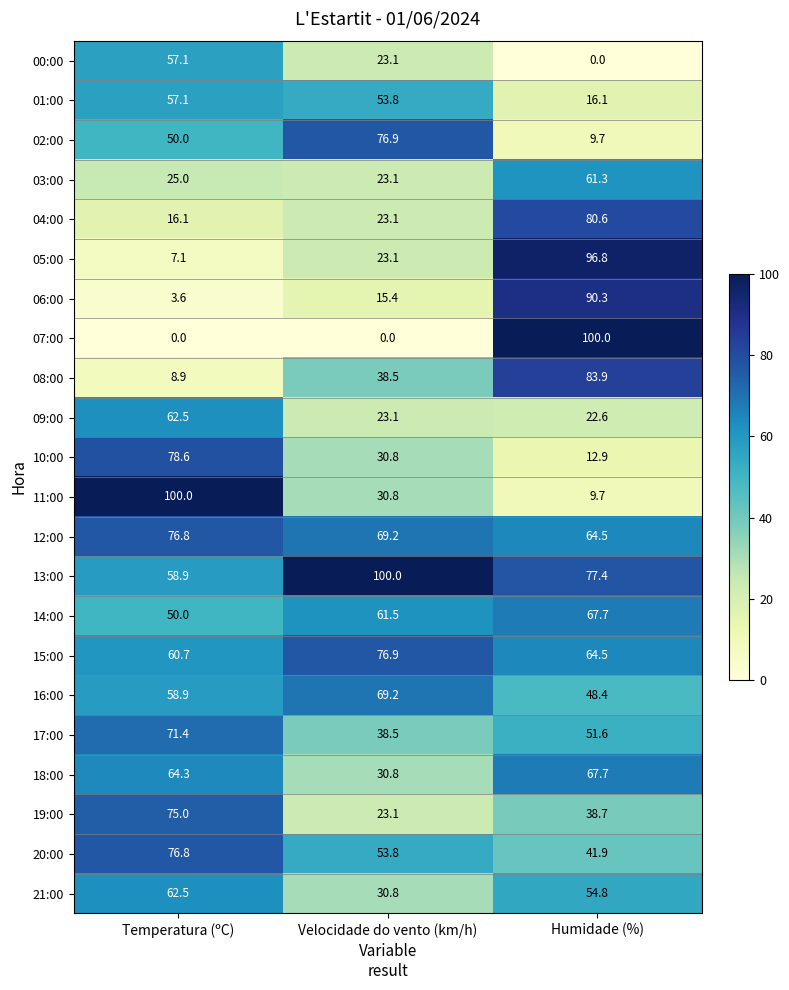

What is the approximate value of 21:00 at Humidade (%)?

54.8